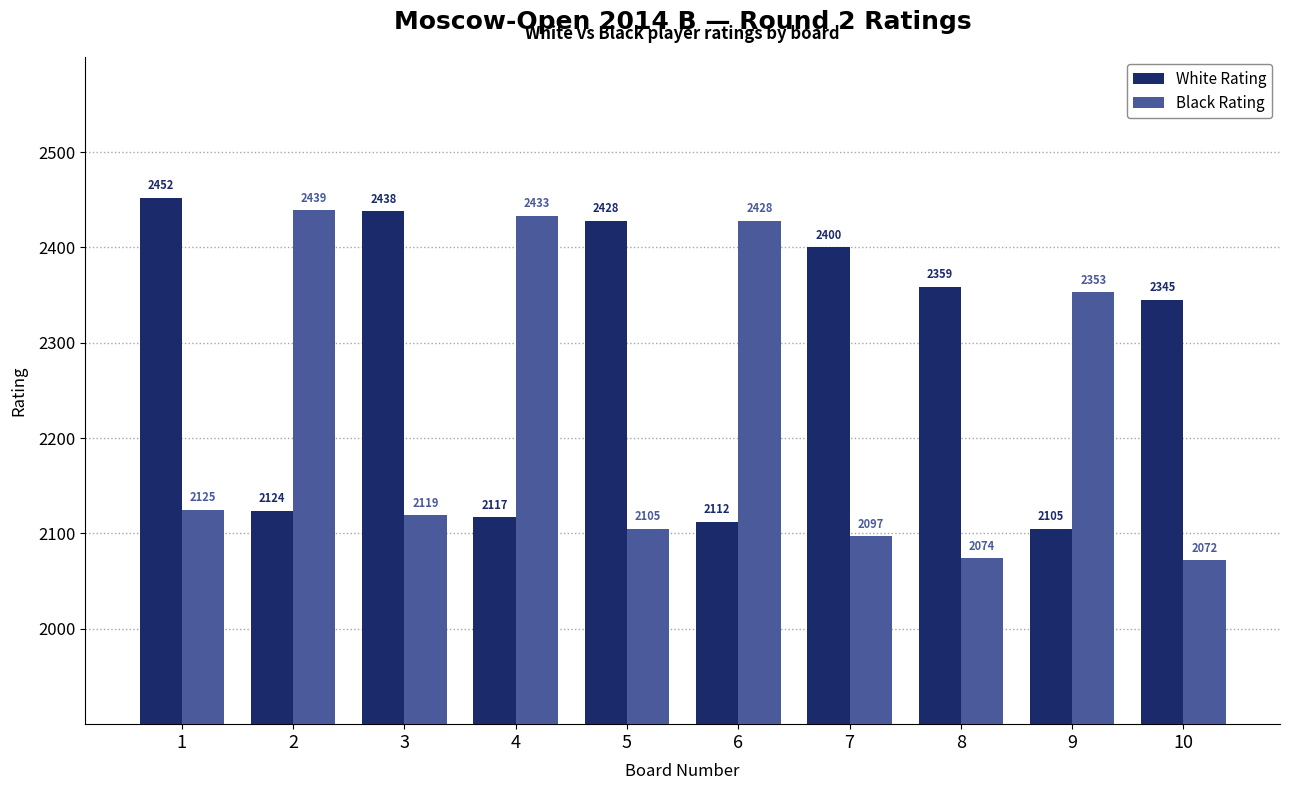

At which label is White Rating closest to 2278?

10